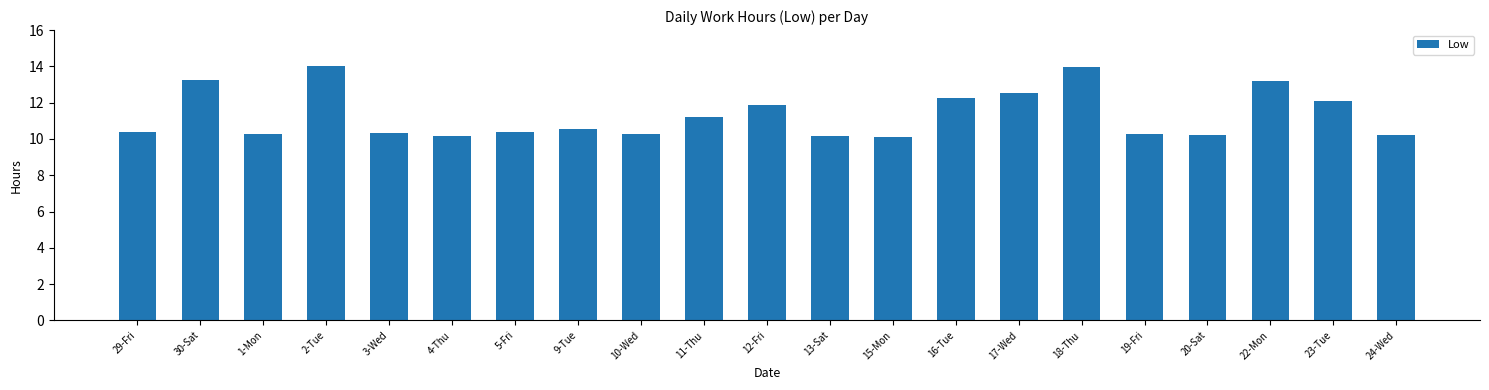

What is the minimum value shown in the chart?

10.1